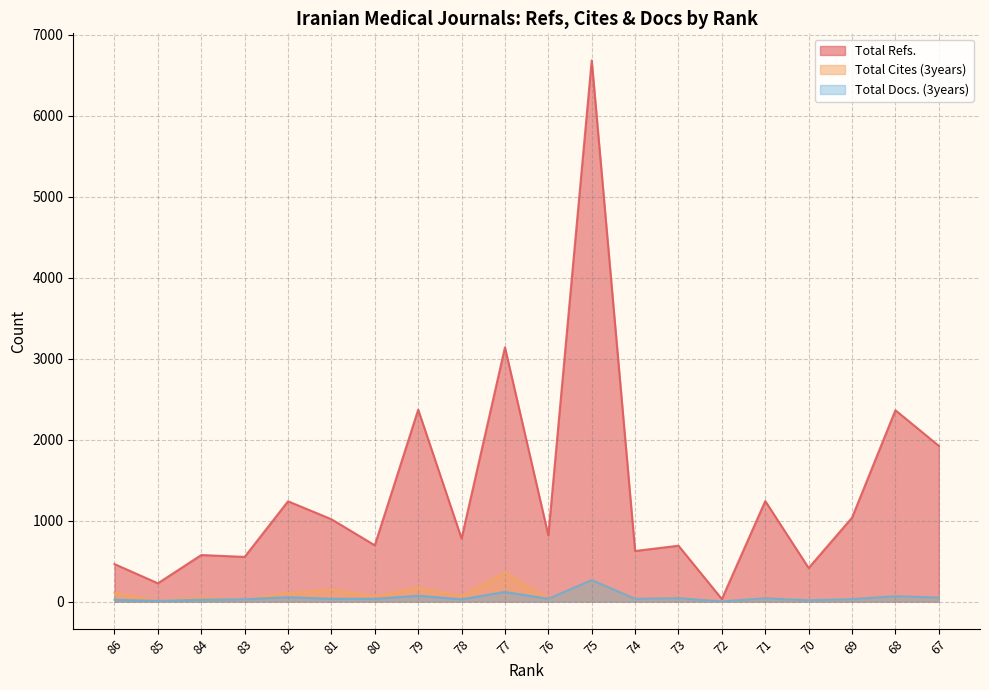

Reading left to right, list all the values displayed in this chart.

Total Refs.: 86=463	85=226	84=575	83=552	82=1239	81=1017	80=695	79=2371	78=779	77=3141	76=818	75=6686	74=625	73=690	72=31	71=1242	70=415	69=1036	68=2364	67=1924
Total Cites (3years): 86=110	85=4	84=53	83=24	82=106	81=145	80=65	79=173	78=67	77=358	76=34	75=265	74=33	73=41	72=1	71=40	70=16	69=29	68=66	67=49
Total Docs. (3years): 86=23	85=7	84=23	83=28	82=54	81=34	80=34	79=72	78=28	77=119	76=34	75=265	74=33	73=41	72=1	71=40	70=16	69=29	68=66	67=49